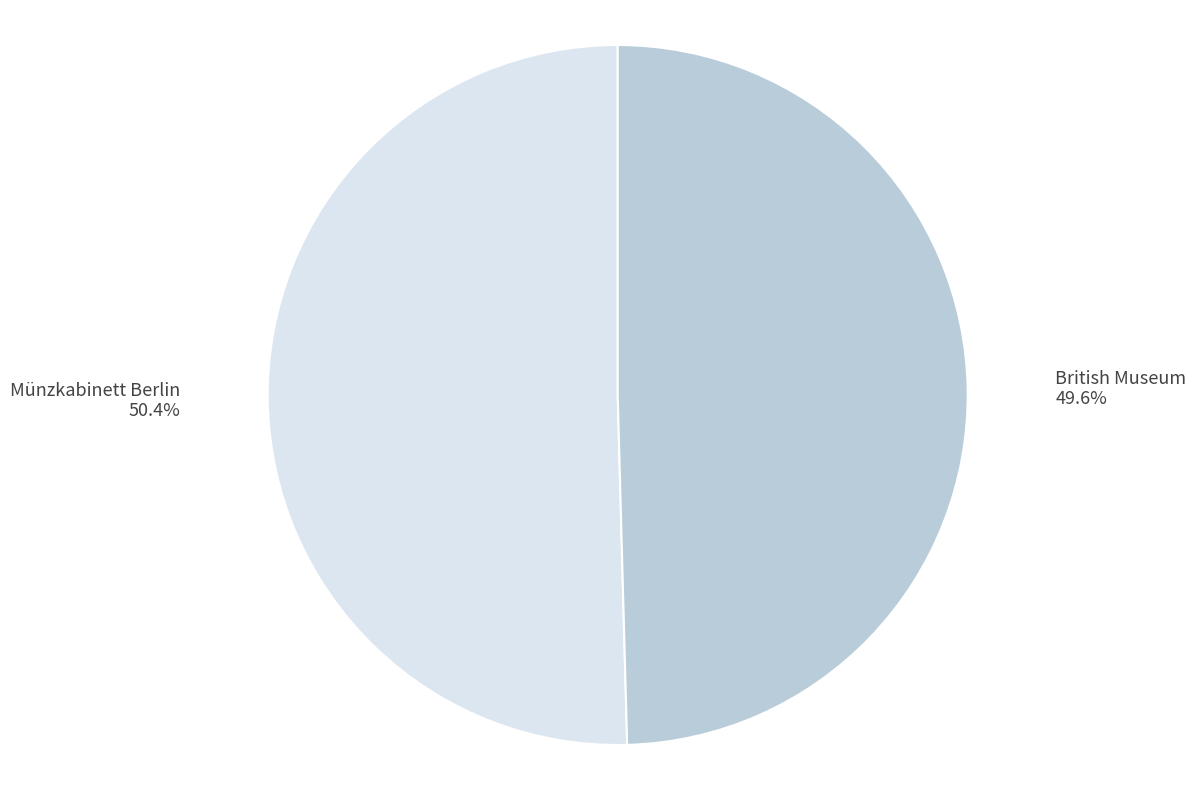

What percentage is the British Museum slice, to the nearest percent?

50%